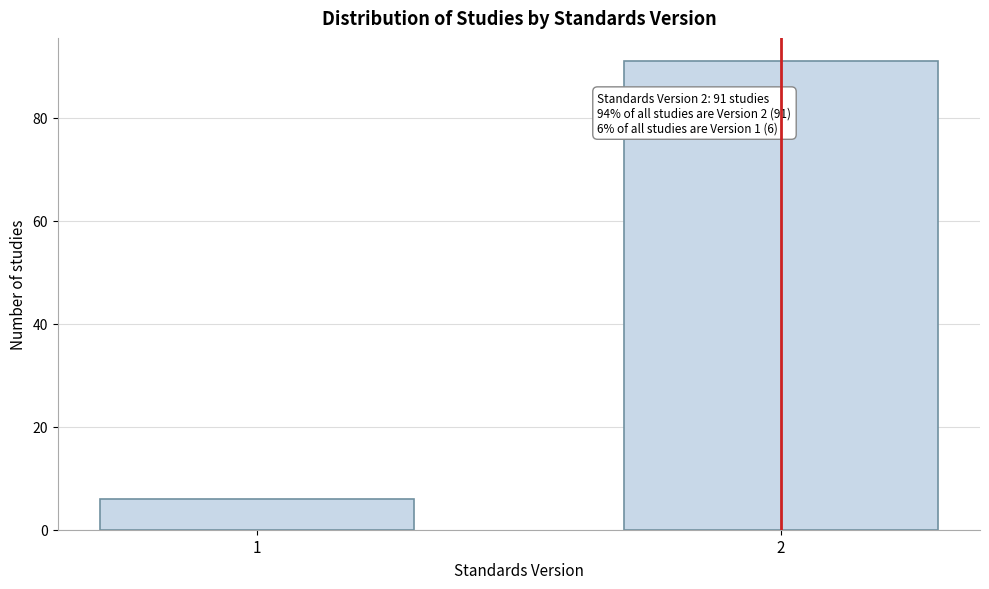

Reading left to right, list all the values displayed in this chart.

1=6	2=91